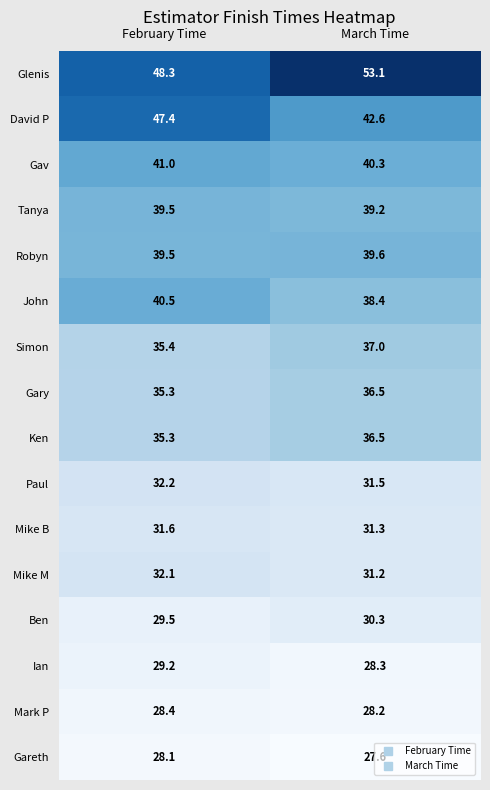

At which label is Gav closest to 40?

March Time